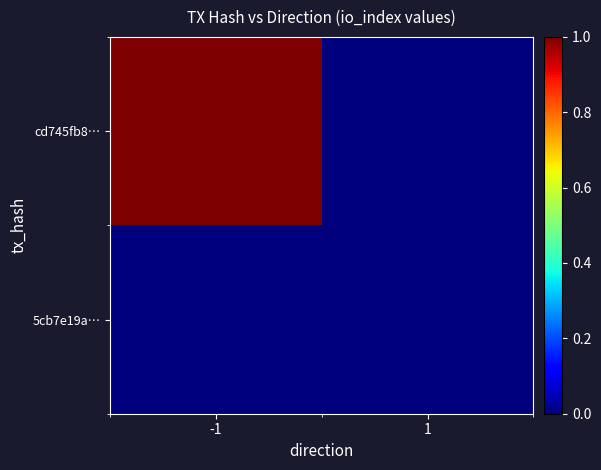

List the series in order of their overall mean, highest first.

cd745fb8…, 5cb7e19a…